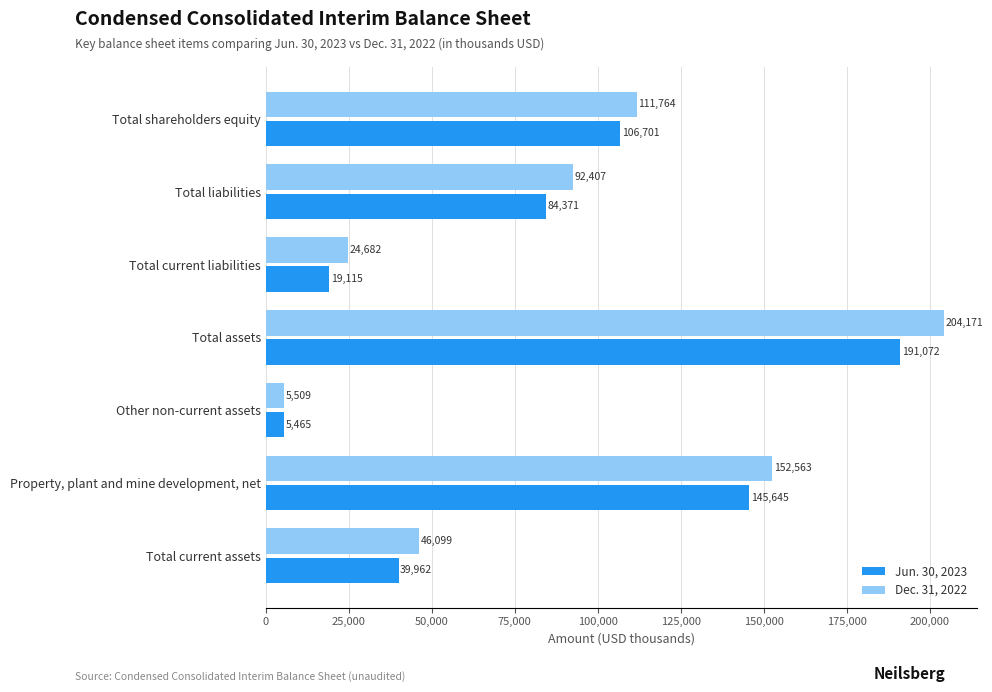

At which label is Jun. 30, 2023 closest to 98268?

Total shareholders equity